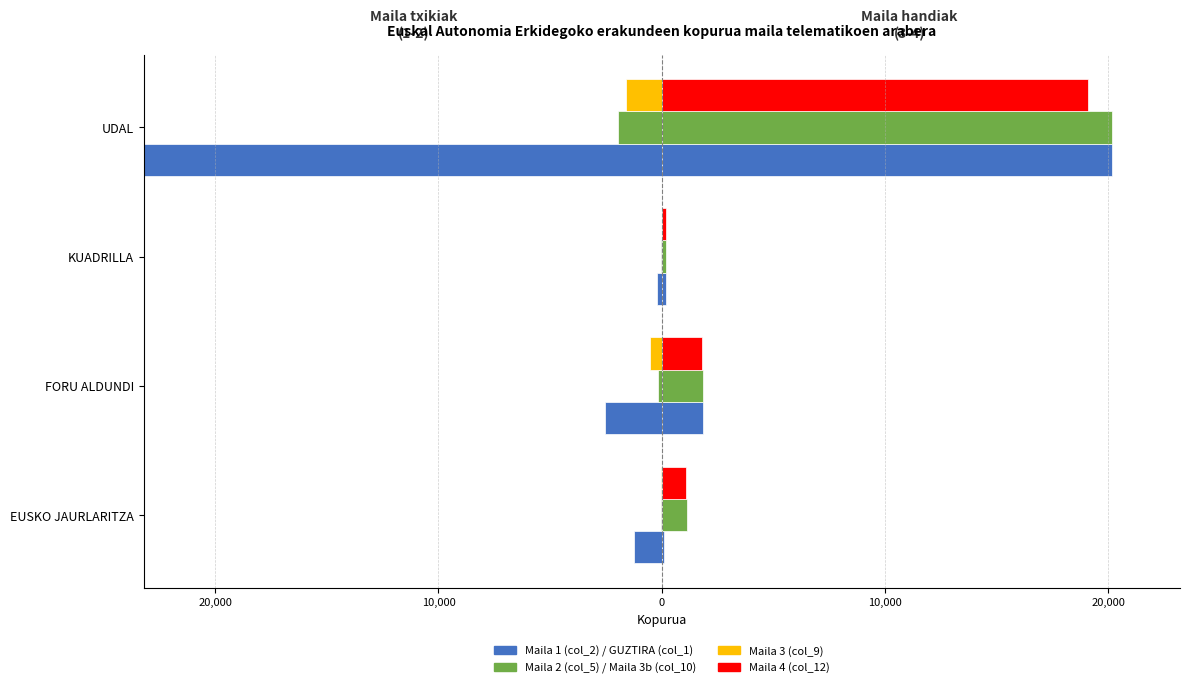

How many bars are there in each group?

6